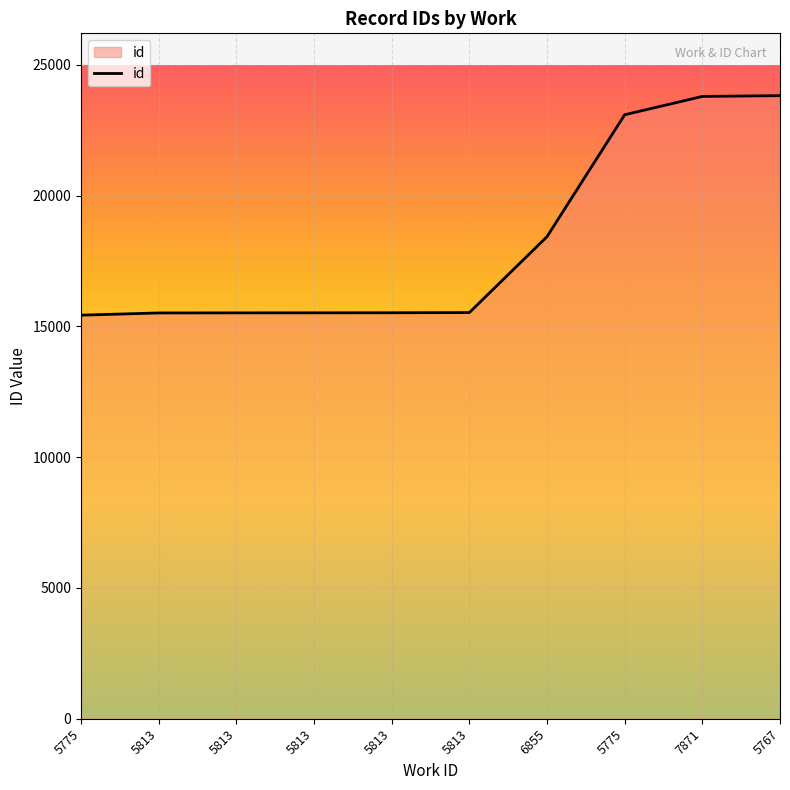

Reading left to right, what are all the values shown in this chart?

5775=15431	5813=15516	5813=15519	5813=15521	5813=15523	5813=15530	6855=18433	5775=23094	7871=23795	5767=23825